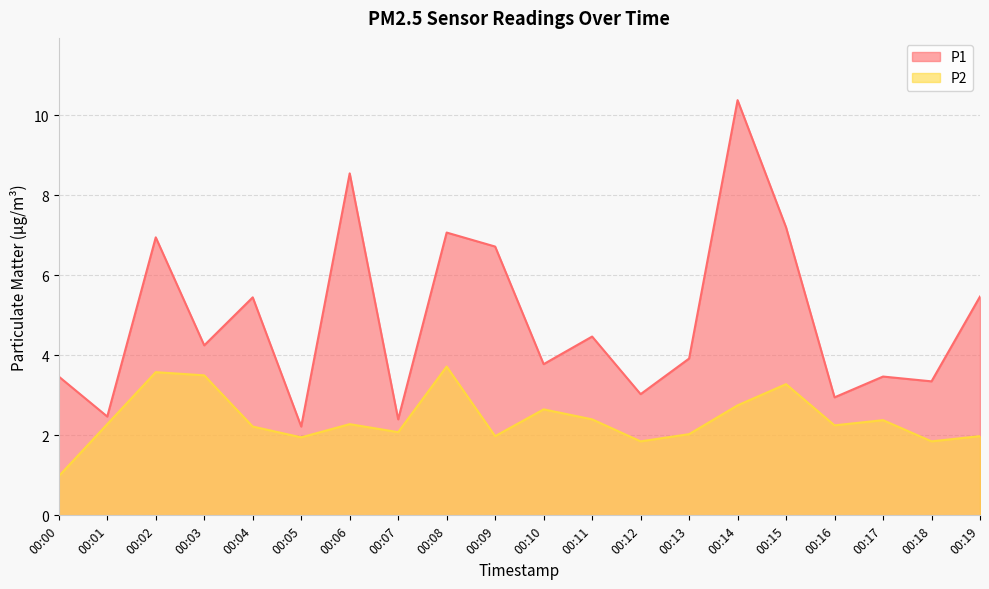

Which category has the highest value in the P2 series?

00:08